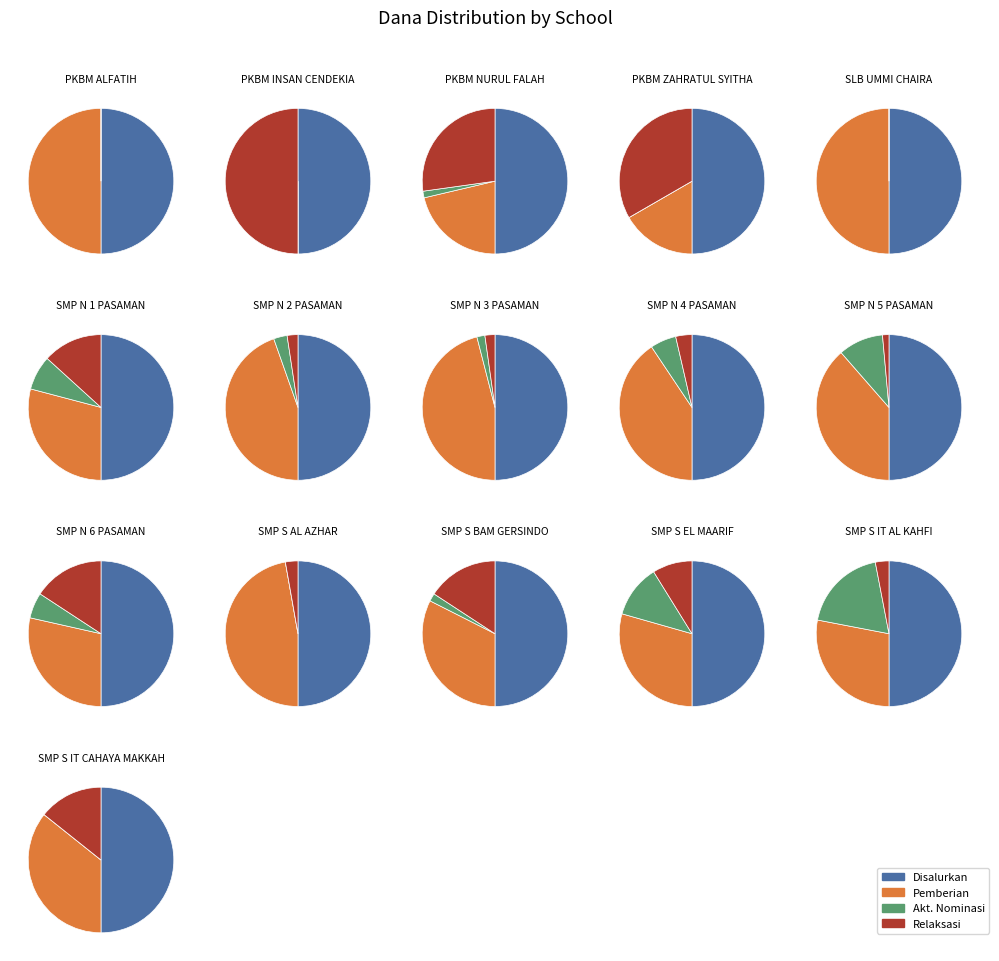

The 11 slice represents 1% of the pie. True or false?

True